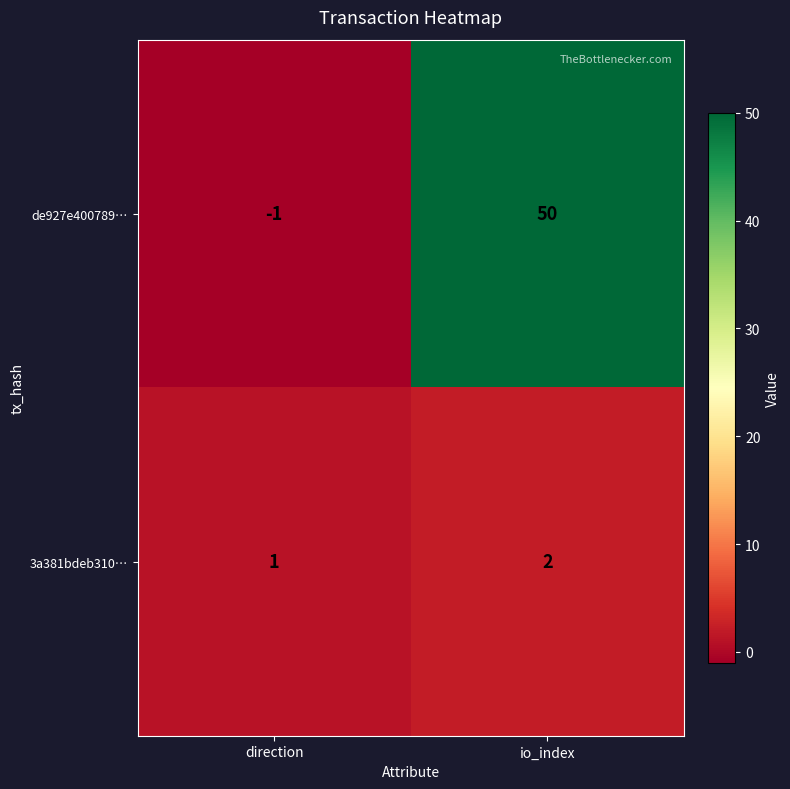

At which label does de927e400789… reach its peak?

io_index